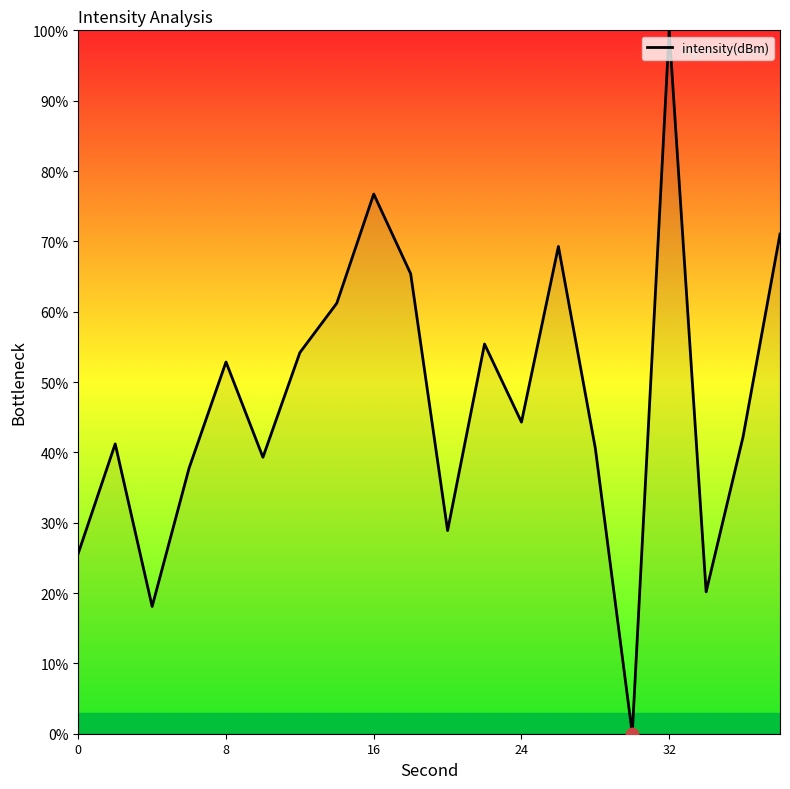

What is the greatest value displayed?

100.0